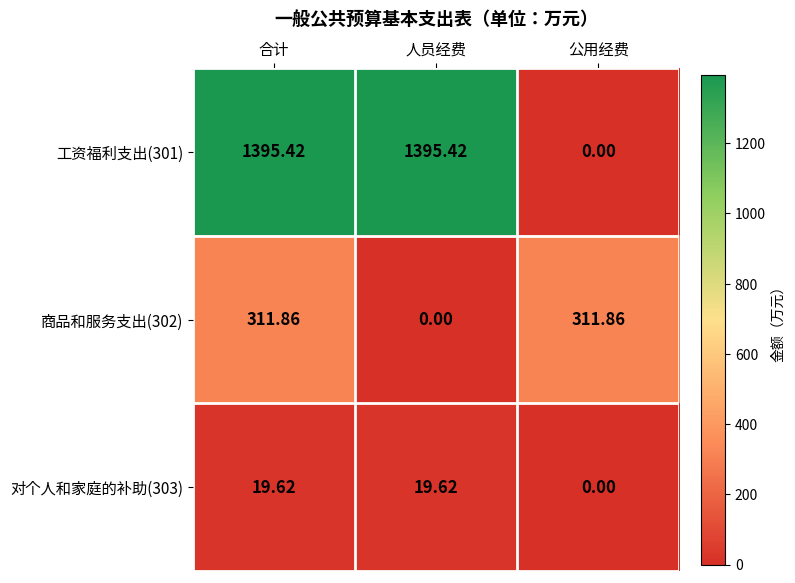

Which series changed the most between 合计 and 公用经费?

工资福利支出(301)